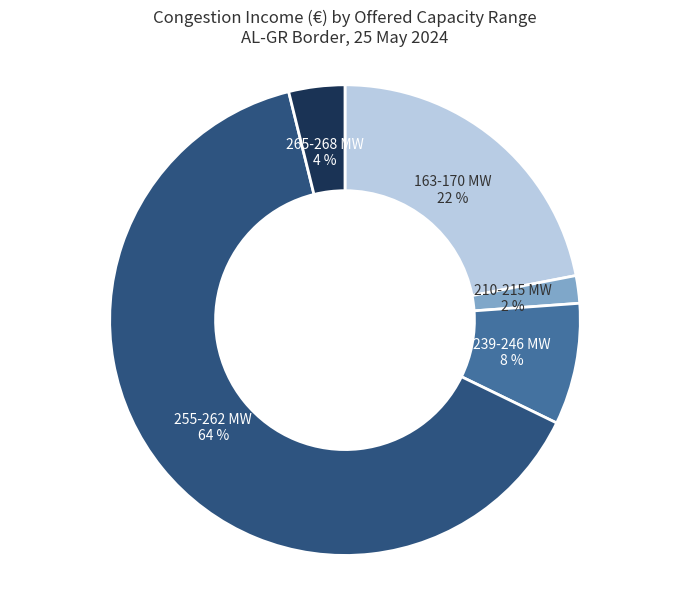

Count the number of slices in the pie.

5